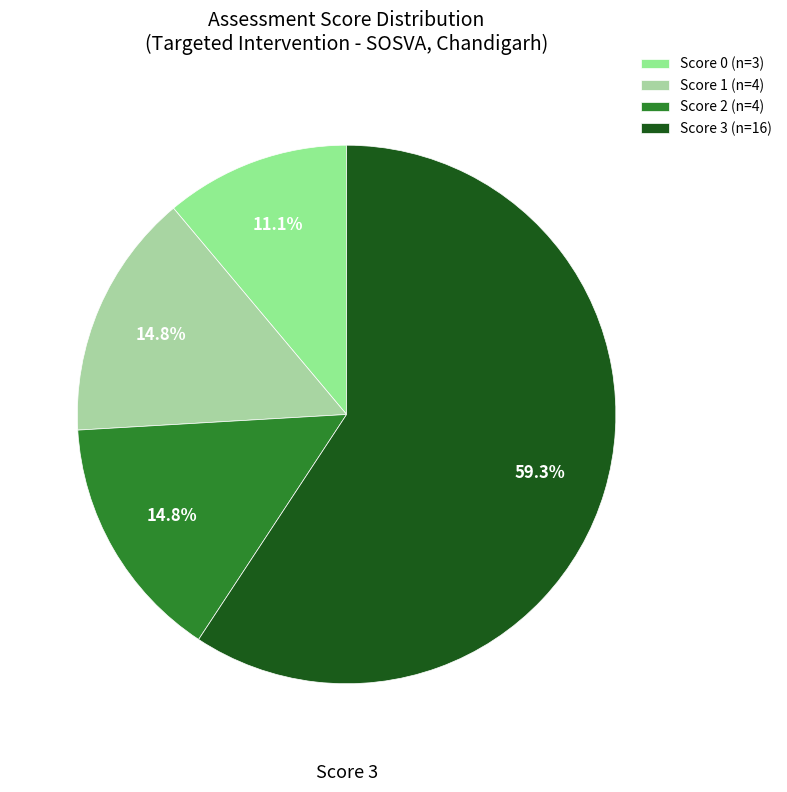

Count the number of slices in the pie.

4